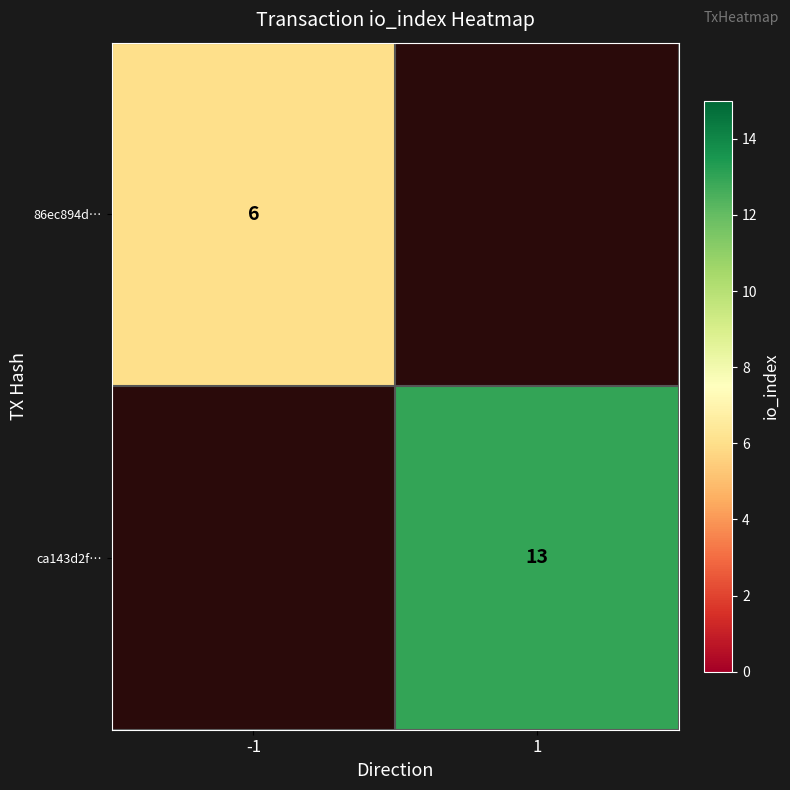

True or false: 86ec894d… has a value of 2 at -1.

False